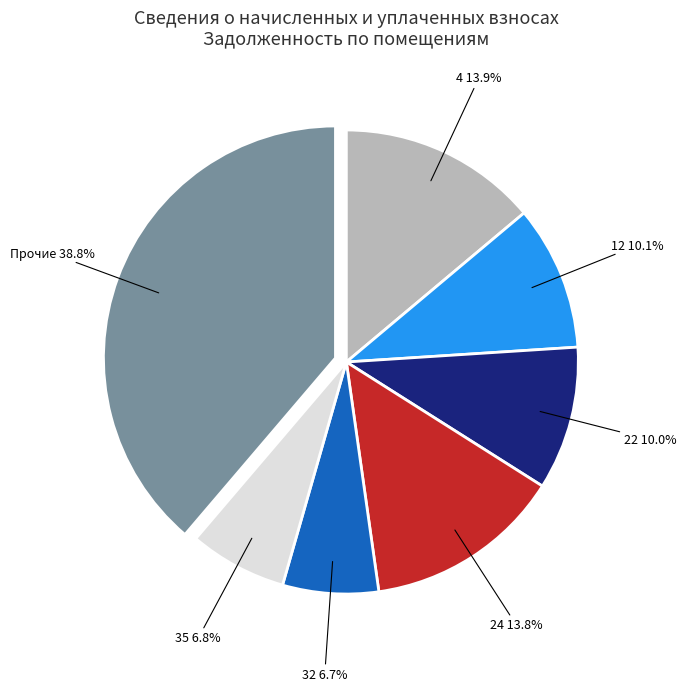

How many slices are in this pie chart?

7